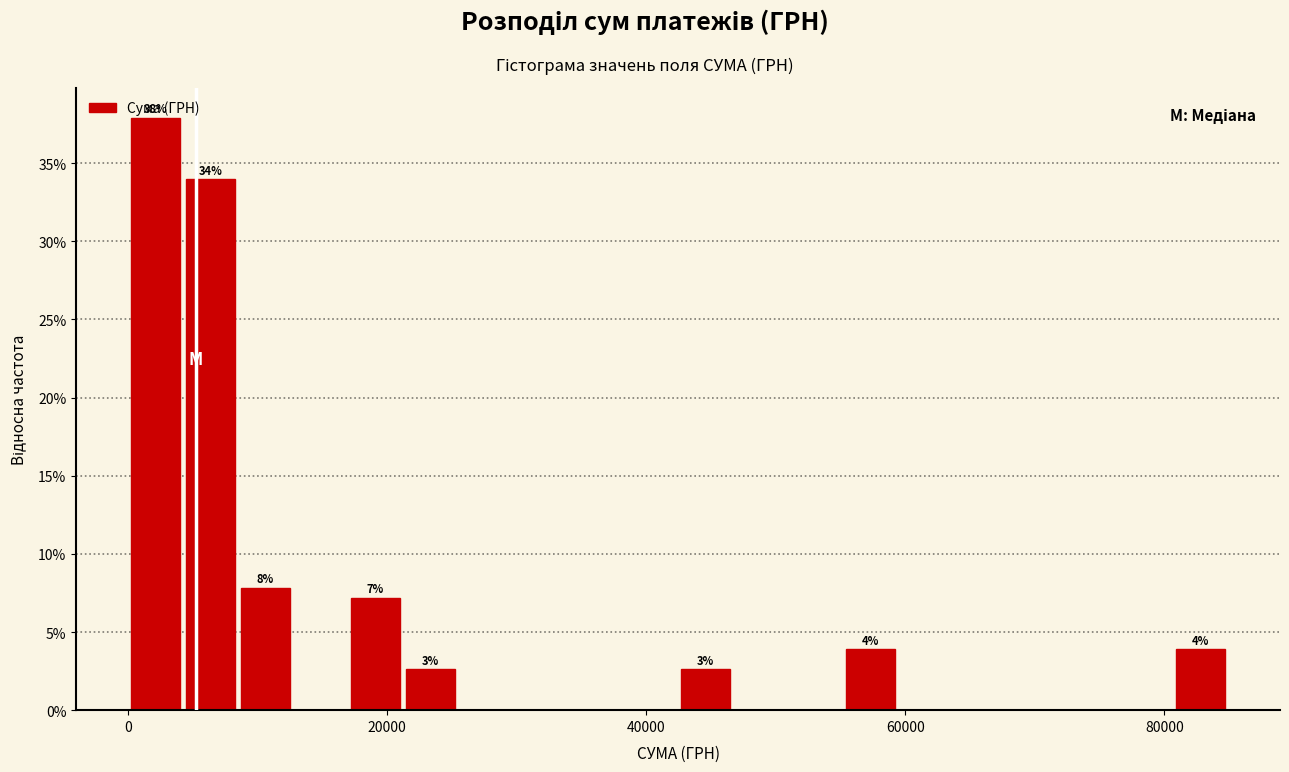

Around what value on the x-axis is the tallest bar? Give the approximate position of its centre, as read against the axis.

2000